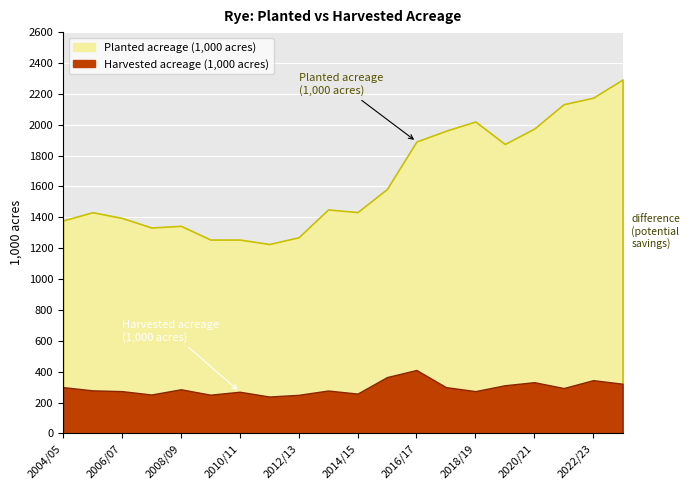

What position from the right is 2004/05?

20